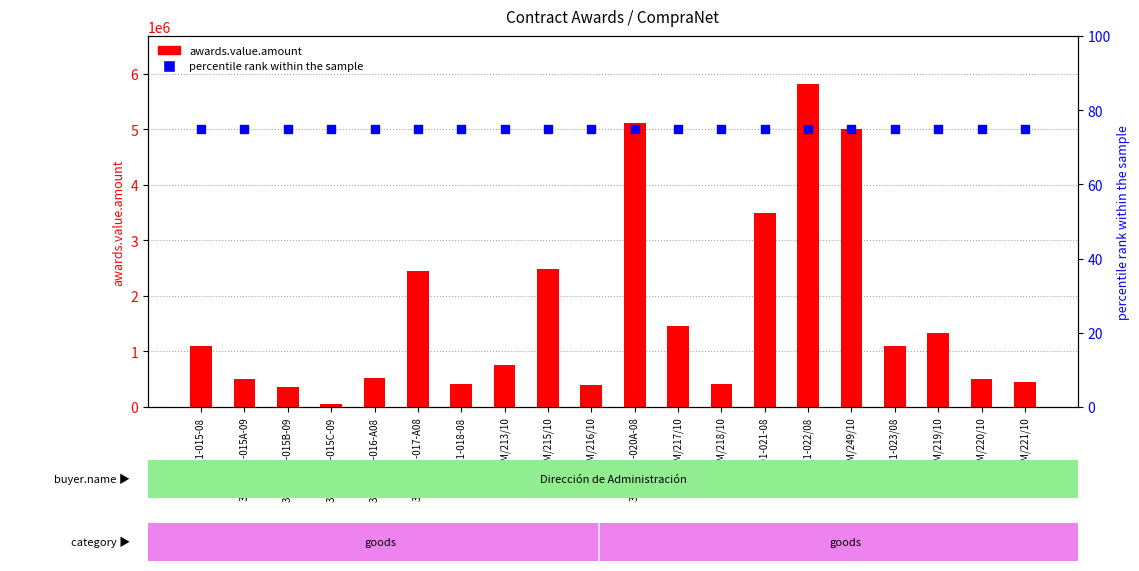

What are all the series names shown in the legend?

awards.value.amount, percentile rank within the sample